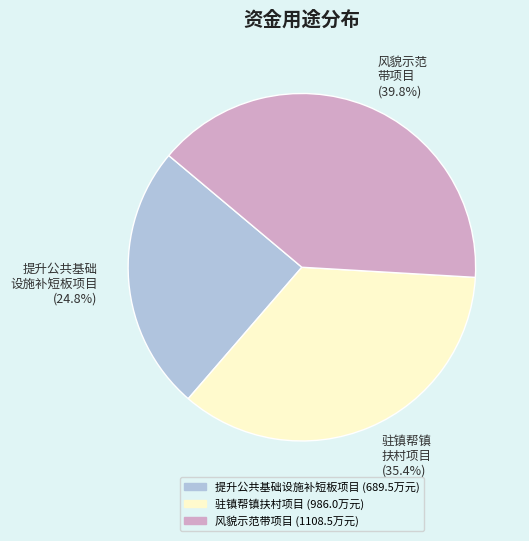

Which category has the biggest portion of the pie?

风貌示范 带项目 (39.8%)